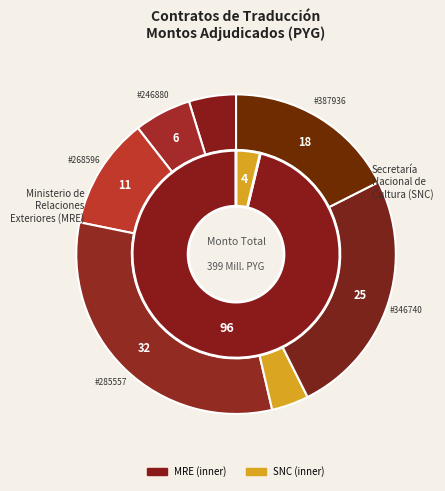

How many slices are in this pie chart?

7